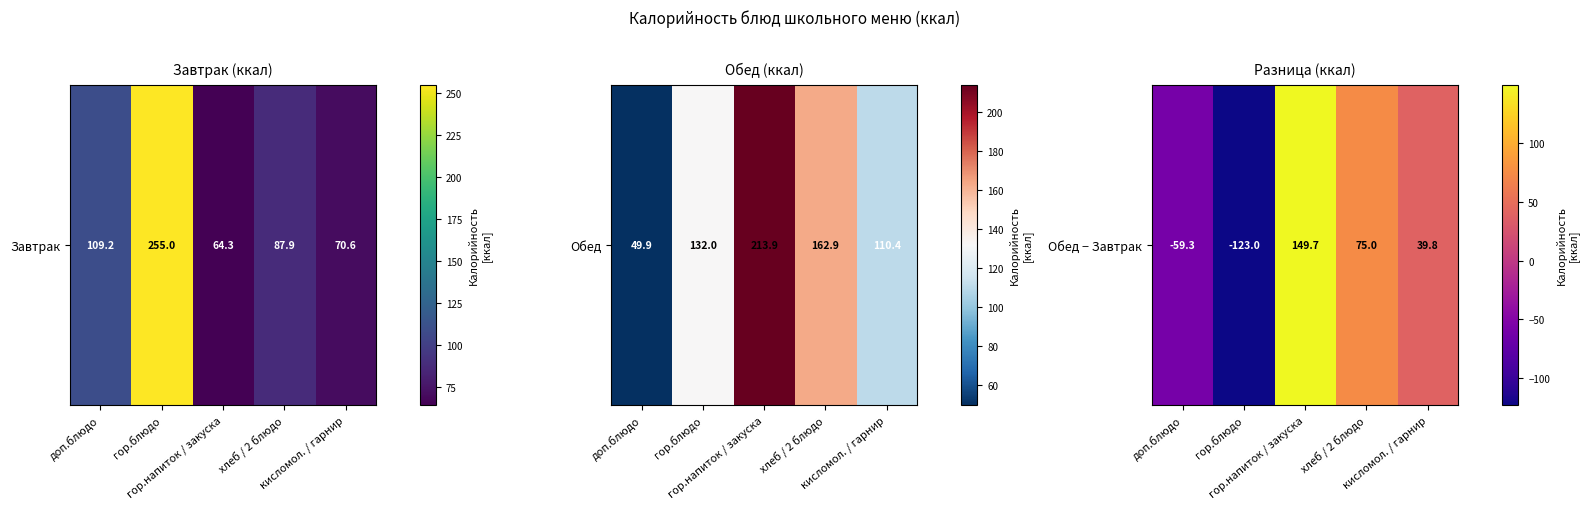

How many negative values are there?

2